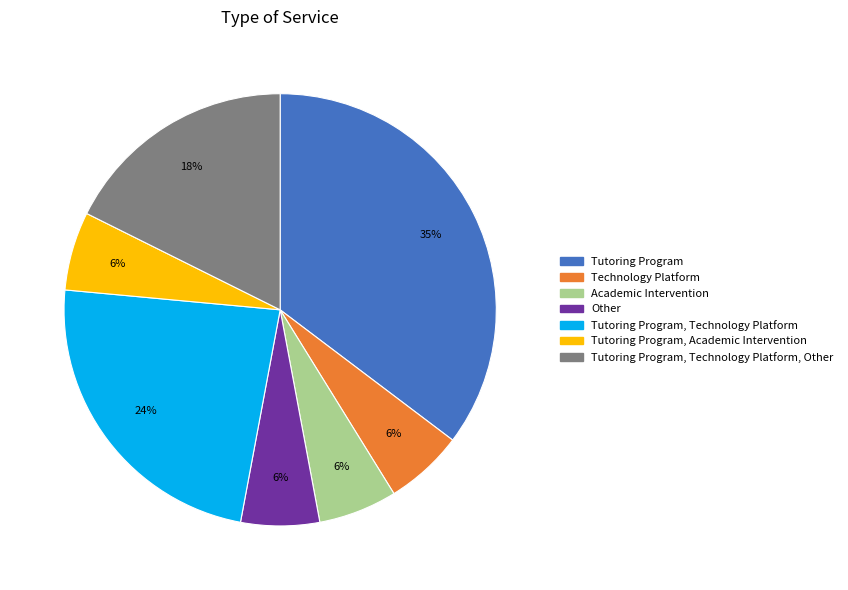

Is there any slice that represents more than half of the pie?

No